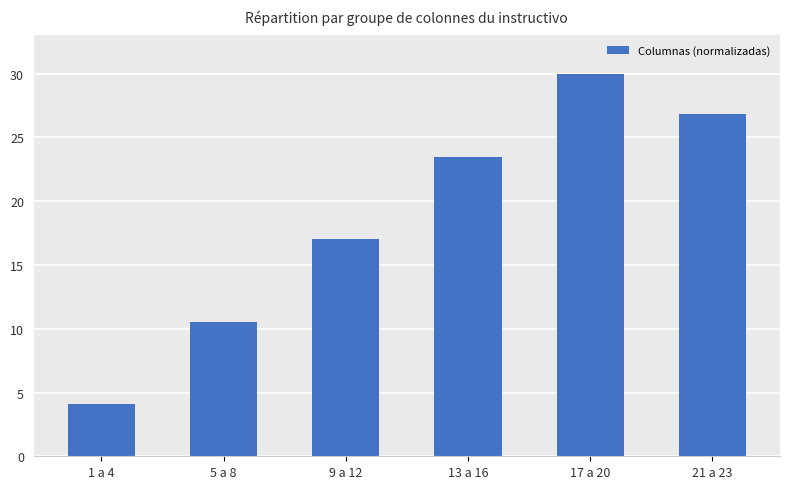

What is the label of the 5th bar from the right?

5 a 8